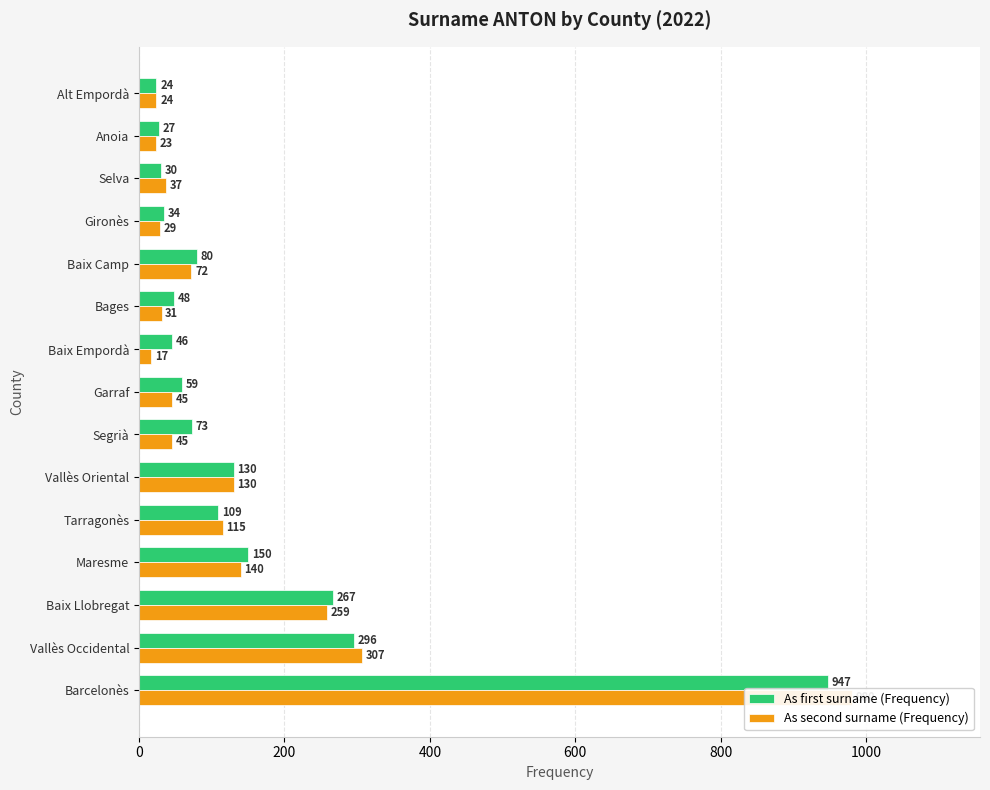

What is the difference between the maximum and second lowest values in the As second surname (Frequency) series?

957